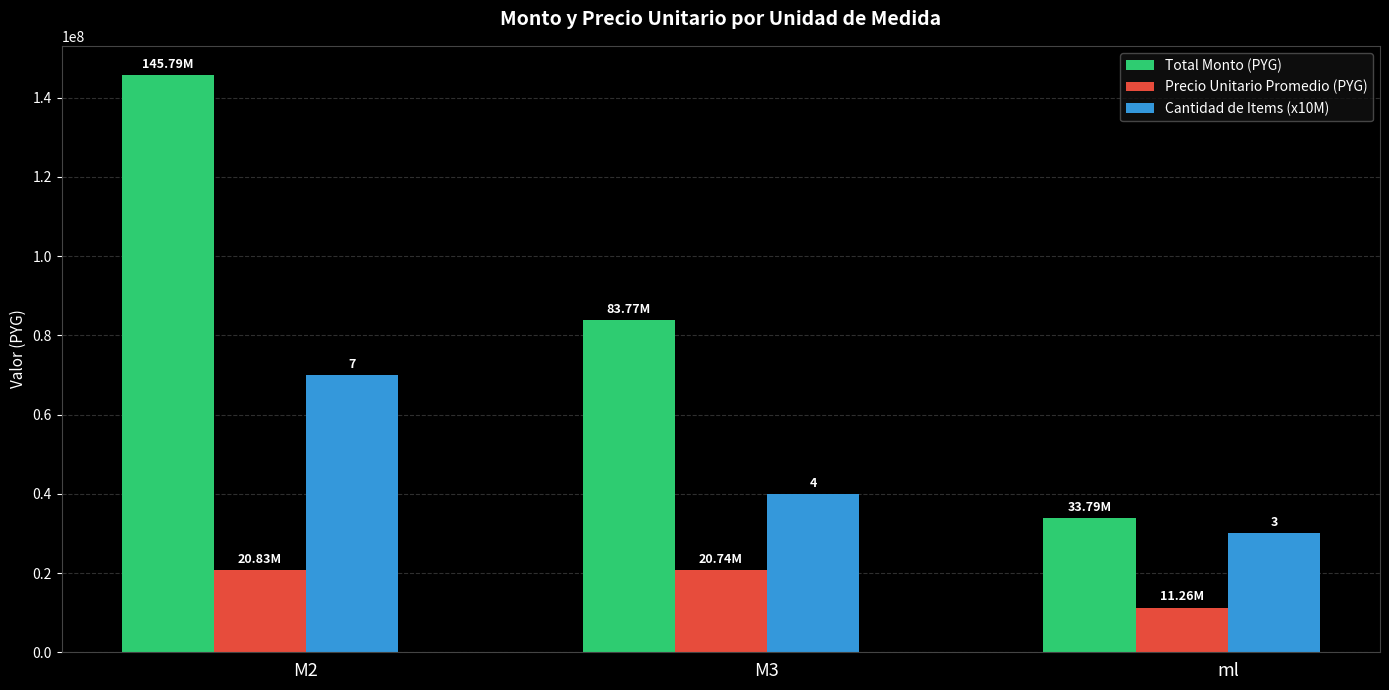

What is the label of the 2nd bar from the right?

M3